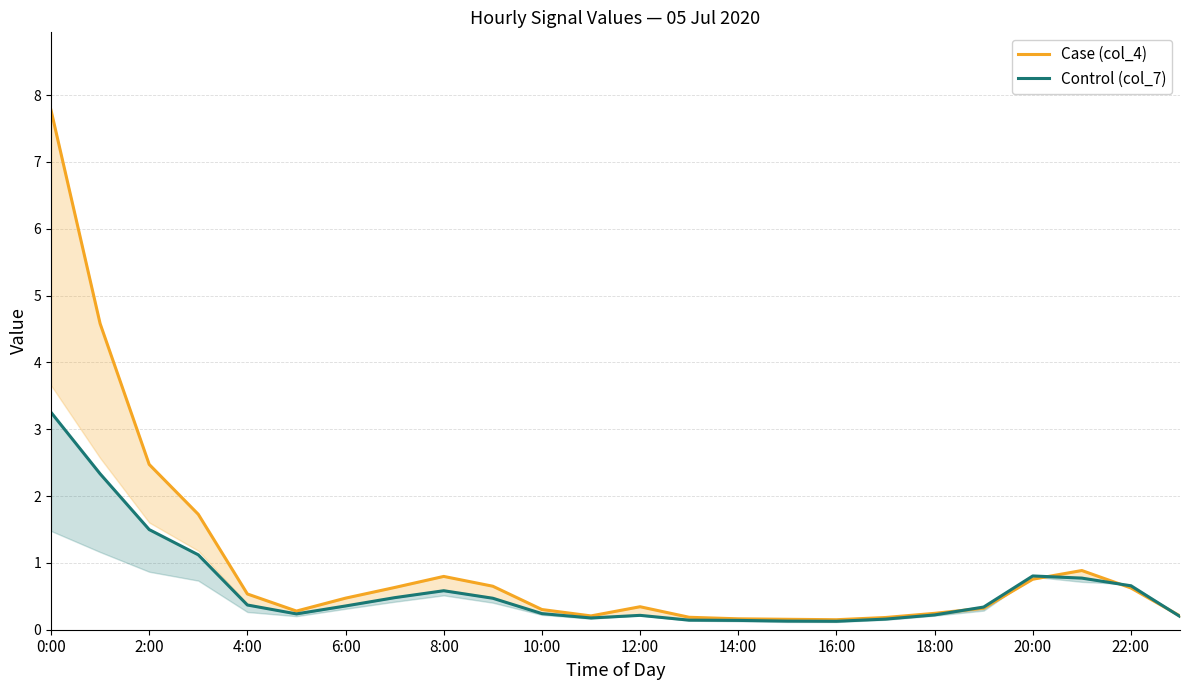

How many lines are shown in the chart?

2